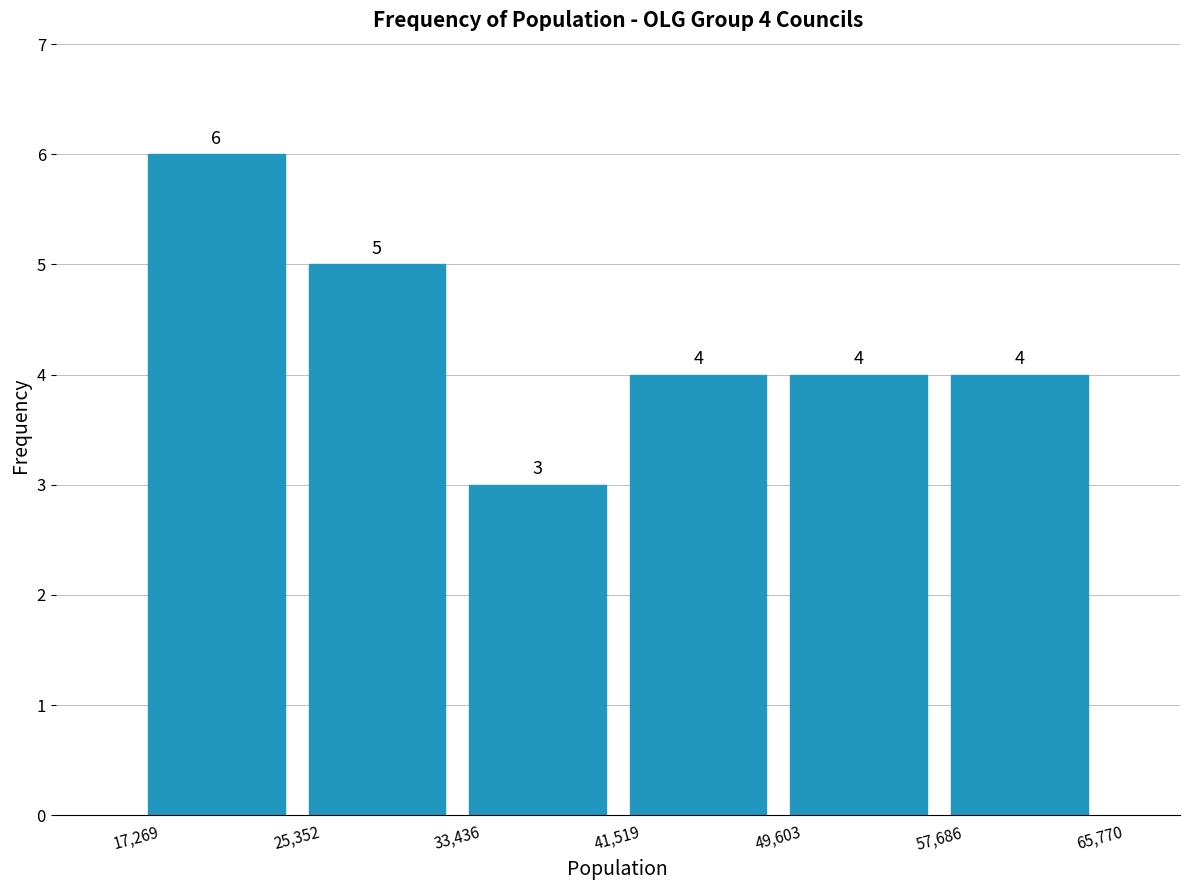

Which range on the x-axis has the tallest bar?

17,269 to 25,352